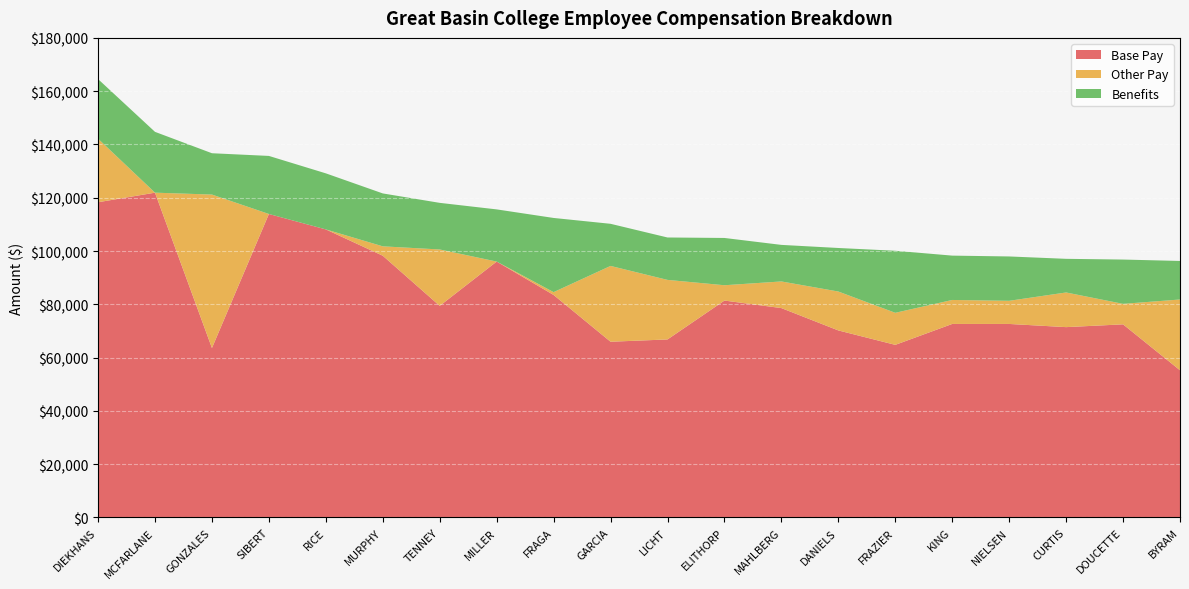

Reading left to right, list all the values displayed in this chart.

Base Pay: 118317.8	121910.1	63600.9	113910.1	108118.6	98240.3	79429.2	96051.3	83514.0	65962.5	66821.1	81414.9	78587.5	70203.9	64791.4	72636.6	72636.6	71443.1	72488.8	55249.4
Other Pay: 23849.9	0.0	57595.9	0.0	0.0	3529.2	21159.0	0.0	1066.7	28452.3	22351.0	5750.0	10000.0	14602.5	12028.9	9000.0	8687.5	13007.8	7690.0	26566.7
Benefits: 22372.2	22822.6	15511.6	21790.7	21040.5	19854.8	17496.2	19580.3	27838.5	15807.7	15915.4	17745.2	13722.5	16339.5	23287.3	16644.5	16644.5	12626.0	16626.0	14464.4